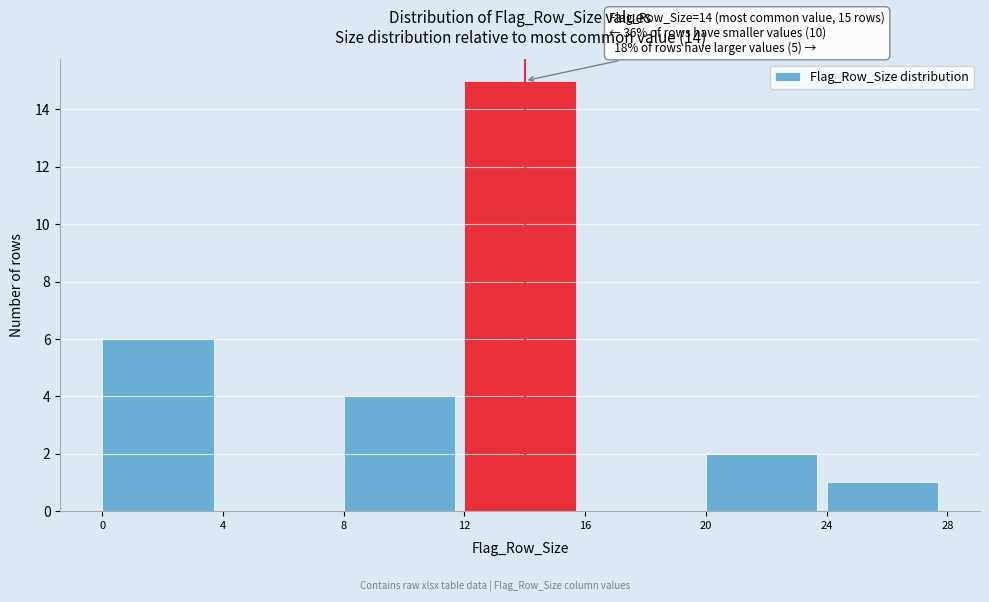

Over which range of the x-axis is the bar tallest?

12 to 16